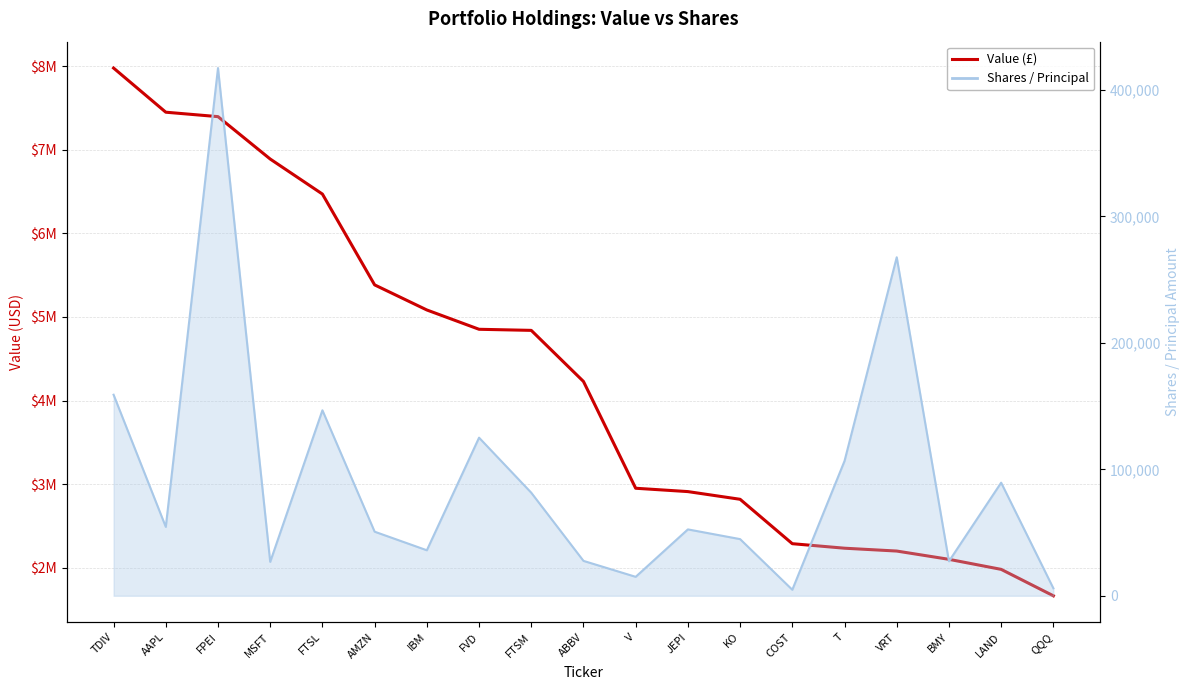

List the labels in order of value, smallest first.

QQQ, LAND, BMY, VRT, T, COST, KO, JEPI, V, ABBV, FTSM, FVD, IBM, AMZN, FTSL, MSFT, FPEI, AAPL, TDIV